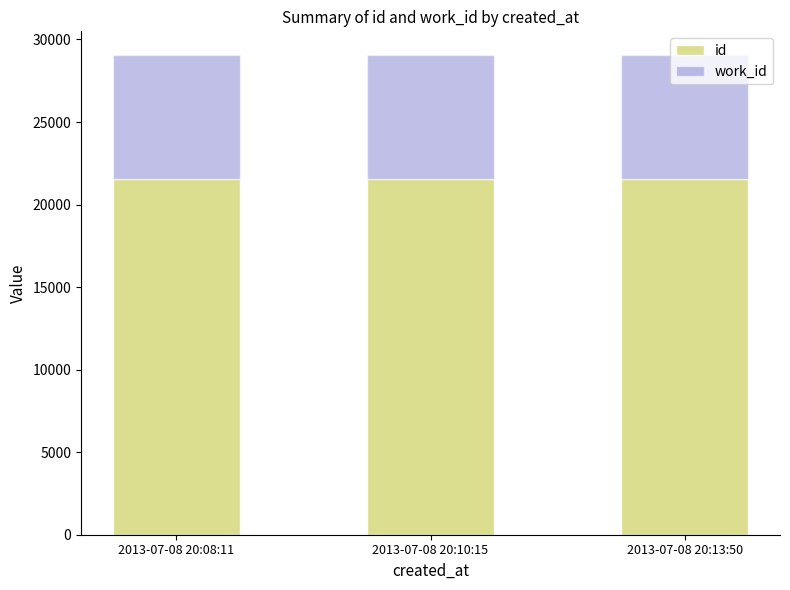

What is the total value across all series at 2013-07-08 20:08:11?

29039